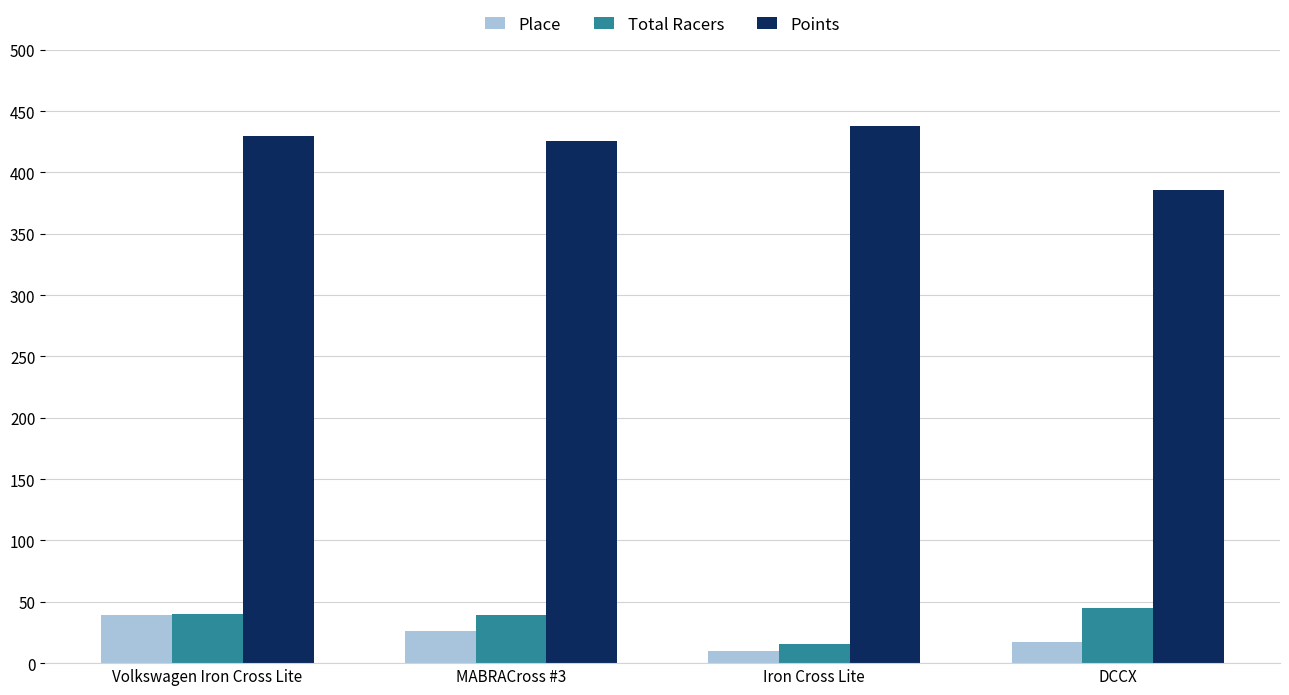

Is the value of Total Racers at Volkswagen Iron Cross Lite greater than the value of Points at DCCX?

No